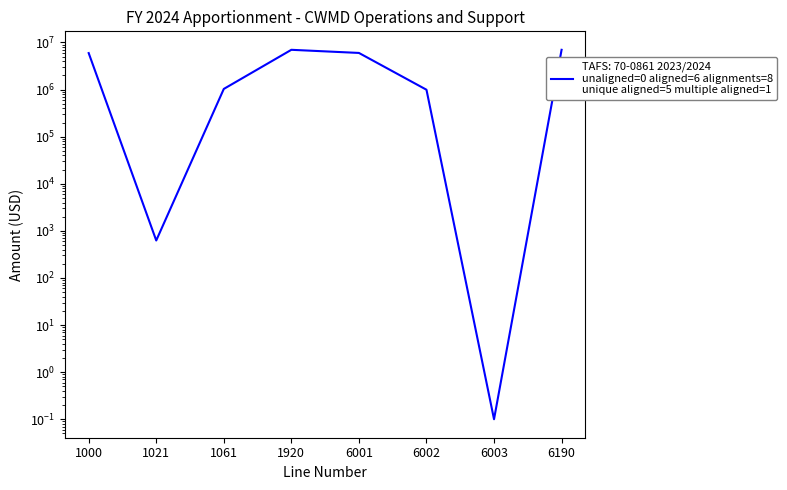

What is the sum of the values at 6003 and 6002?

992974.1